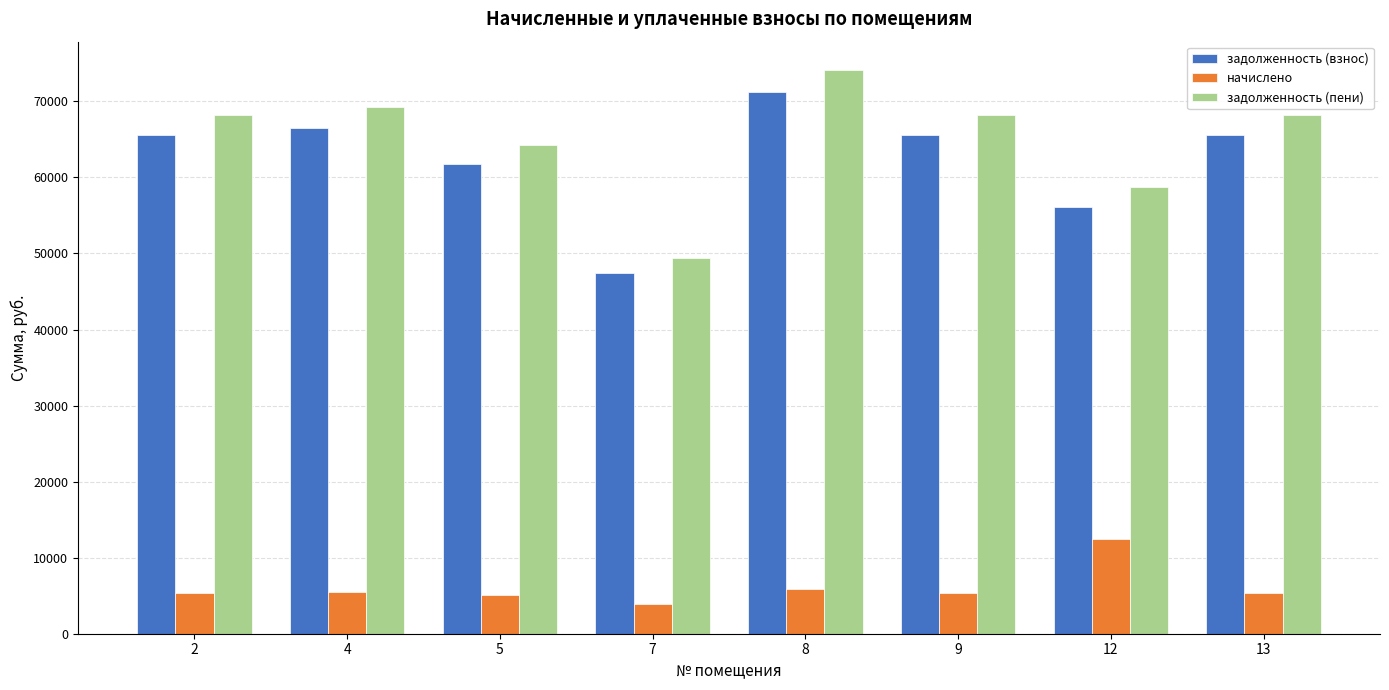

What is the greatest value displayed?

74142.0